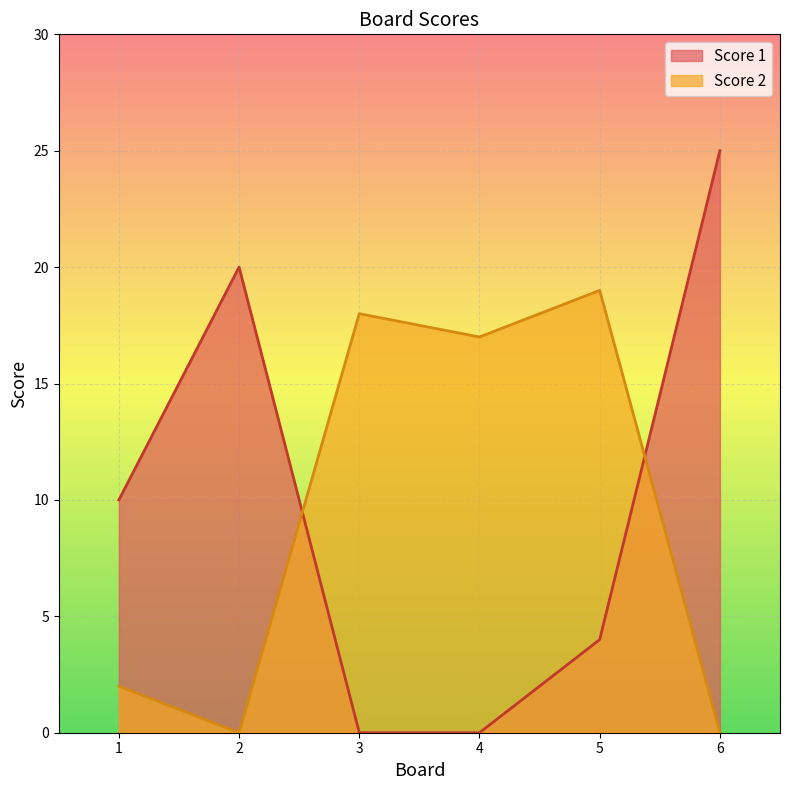

Where do Score 1 and Score 2 first cross each other?

2 and 3